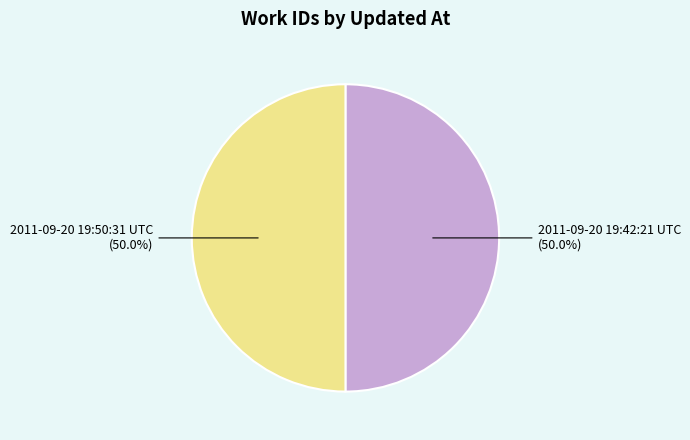

Which category has the smallest portion of the pie?

2011-09-20 19:42:21 UTC